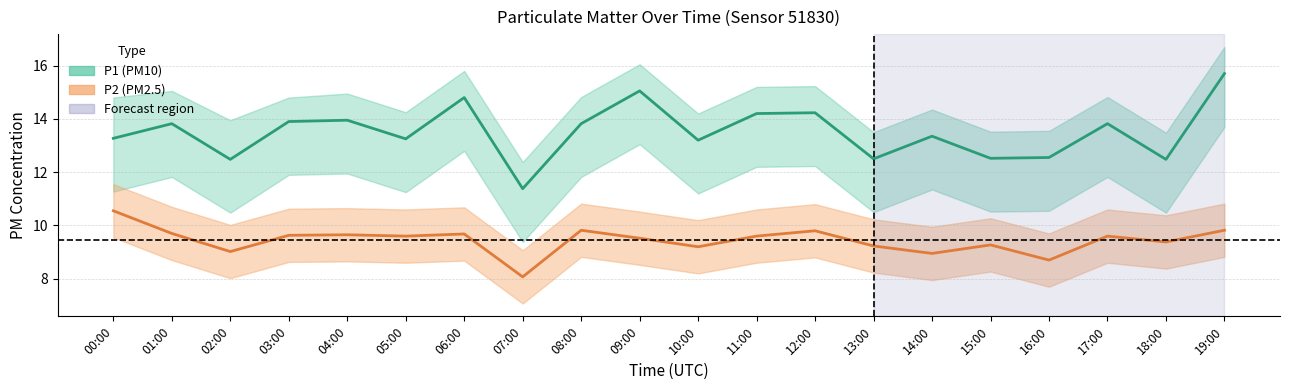

True or false: P1_lower and P1_upper intersect in this chart.

False